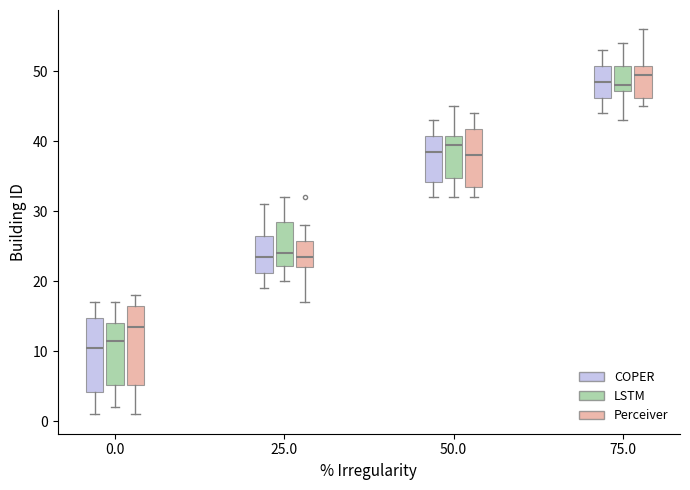

Reading left to right, transcribe this box plot: for each box, give where its median line is, the range the box spans, and where its two whiskers end, as read against the y-axis. The values are not printed on the chart, so give them approximately, as read against the axis.

0.0 (COPER): median 11, box 4 to 15, whiskers 1 to 17
0.0 (LSTM): median 12, box 5 to 14, whiskers 2 to 17
0.0 (Perceiver): median 14, box 5 to 17, whiskers 1 to 18
25.0 (COPER): median 24, box 21 to 27, whiskers 19 to 31
25.0 (LSTM): median 24, box 22 to 29, whiskers 20 to 32
25.0 (Perceiver): median 24, box 22 to 26, whiskers 17 to 28
50.0 (COPER): median 39, box 34 to 41, whiskers 32 to 43
50.0 (LSTM): median 40, box 35 to 41, whiskers 32 to 45
50.0 (Perceiver): median 38, box 34 to 42, whiskers 32 to 44
75.0 (COPER): median 49, box 46 to 51, whiskers 44 to 53
75.0 (LSTM): median 48, box 47 to 51, whiskers 43 to 54
75.0 (Perceiver): median 50, box 46 to 51, whiskers 45 to 56